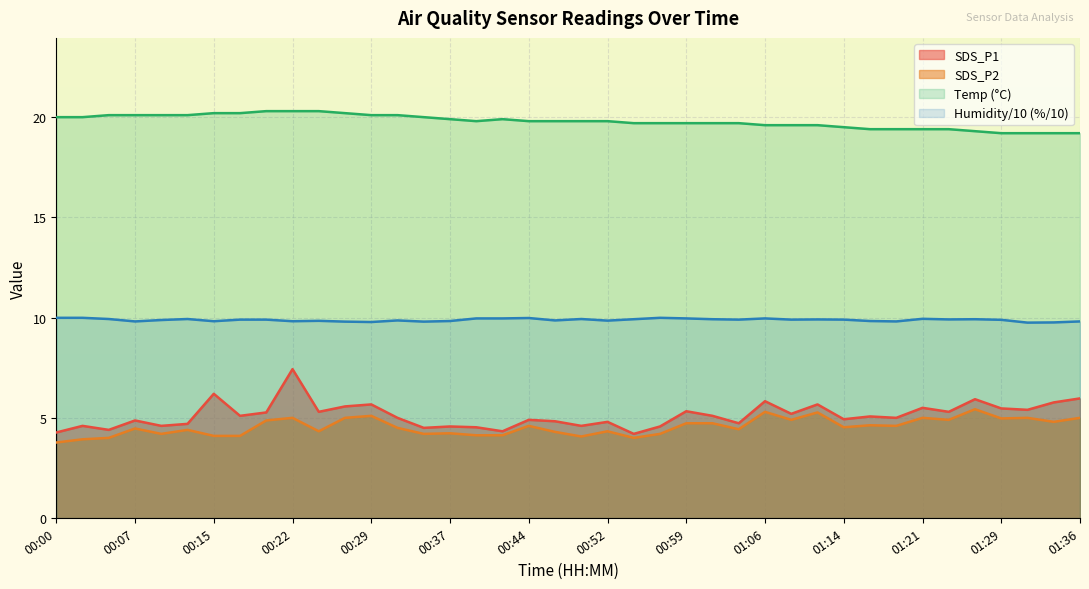

What is the difference between the maximum and minimum values in the SDS_P1 series?

3.2